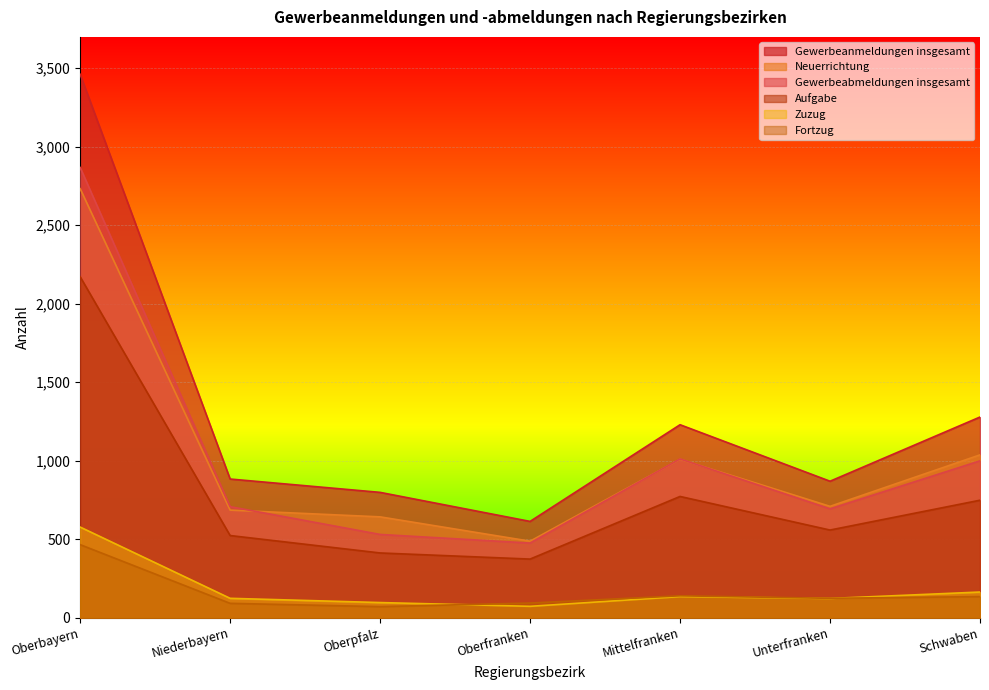

Where is the first local minimum for Neuerrichtung?

Oberfranken